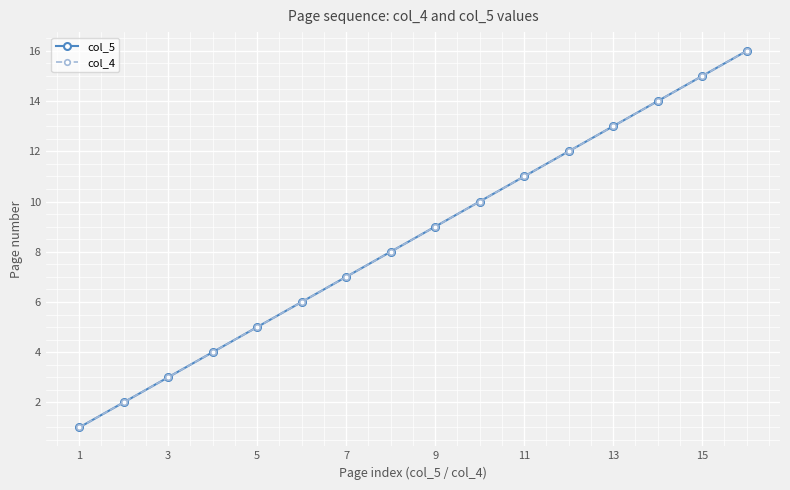

True or false: col_4 and col_5 cross at least once.

False